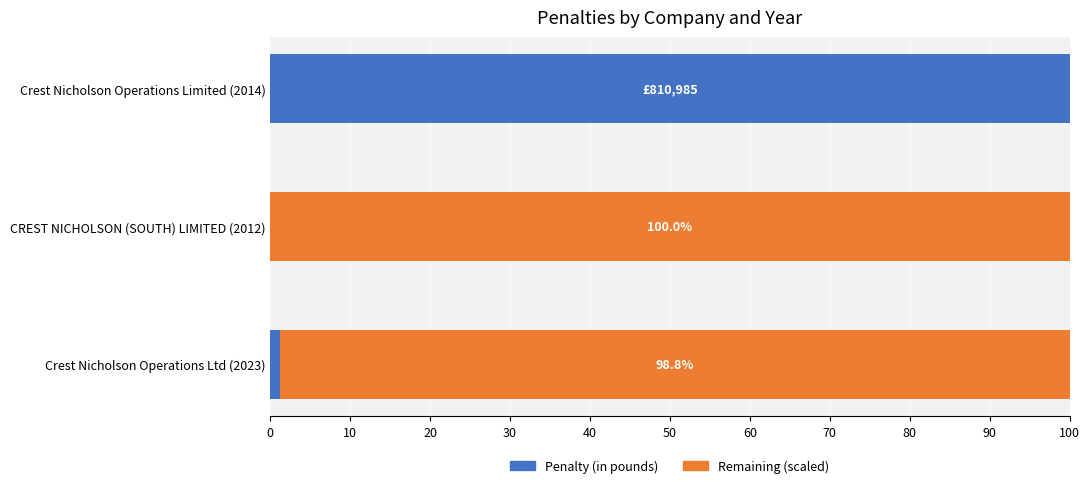

The Penalty (in pounds) series shows 160.7 at Crest Nicholson Operations Limited (2014). True or false?

False